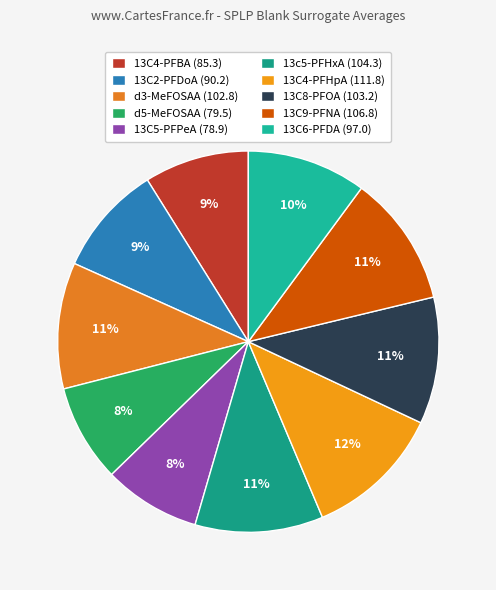

To the nearest percent, what portion does 13C9-PFNA represent?

11%